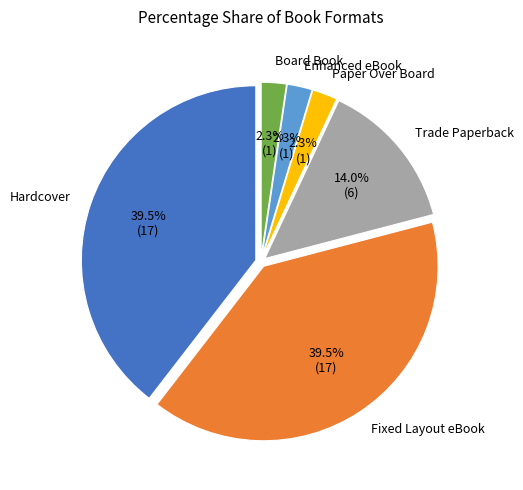

Is there any slice that represents more than half of the pie?

No